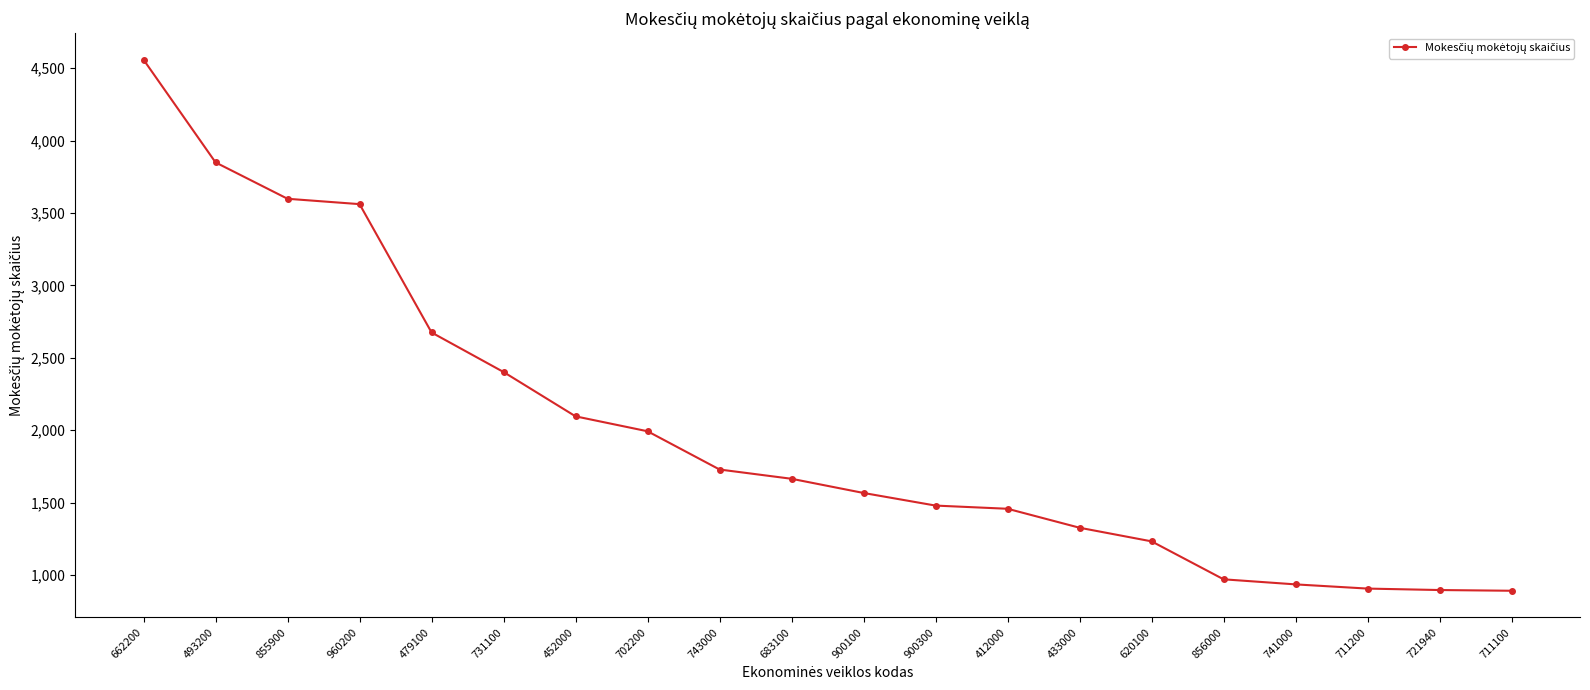

At which category does the chart reach its peak across all series?

662200